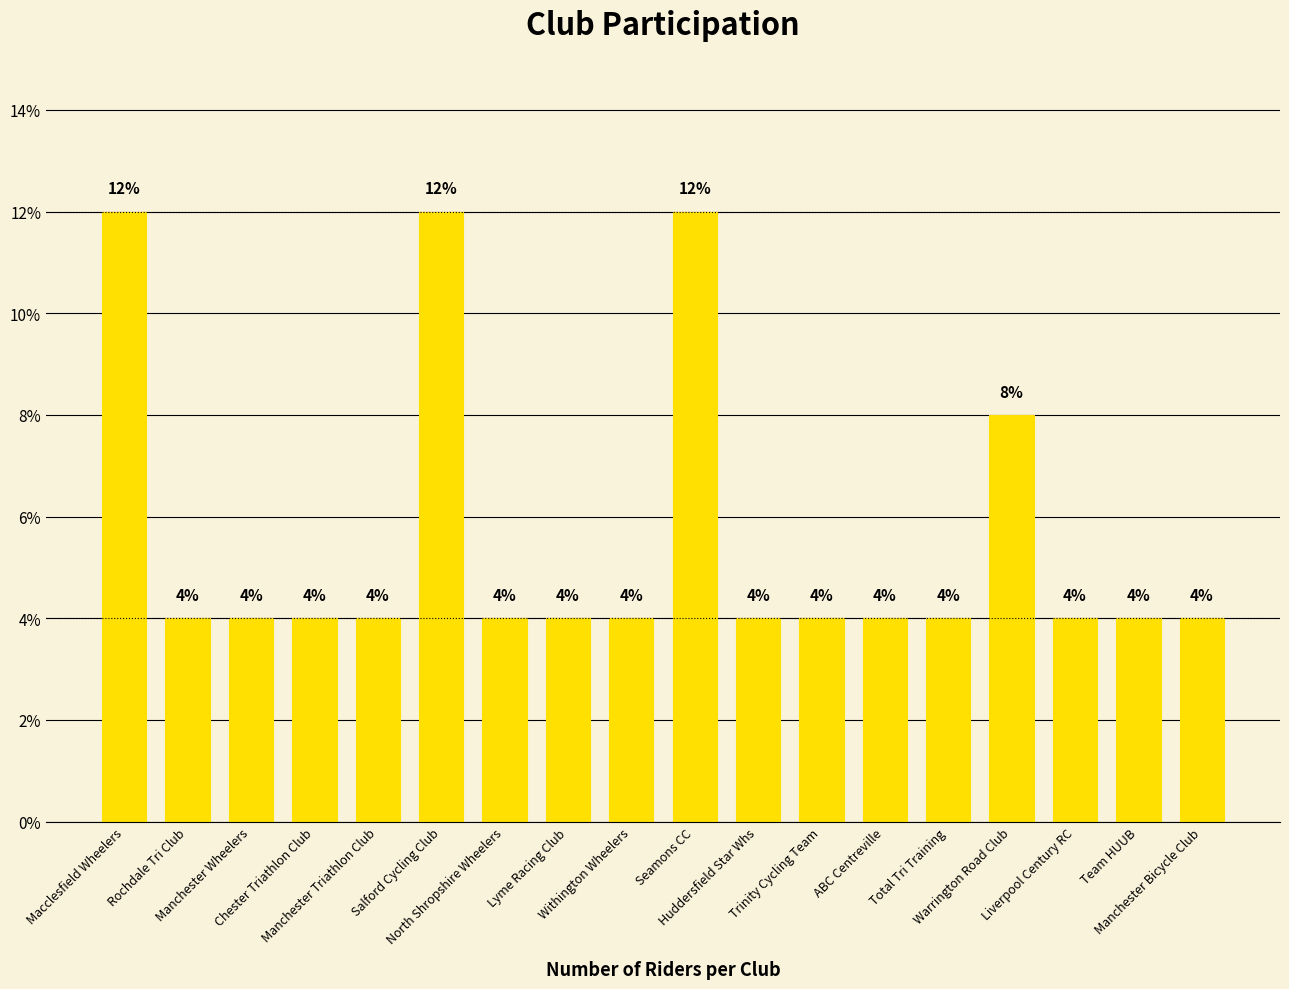

What is the label of the 5th bar from the right?

Total Tri Training